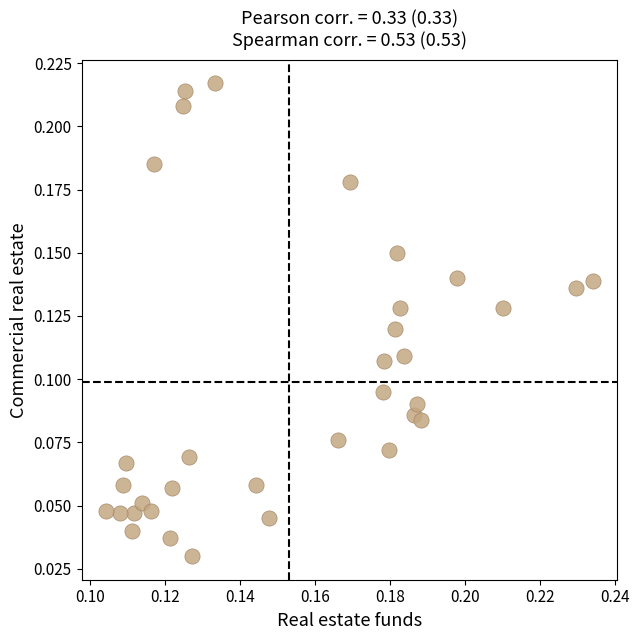

How many points are shown in the scatter plot?

34